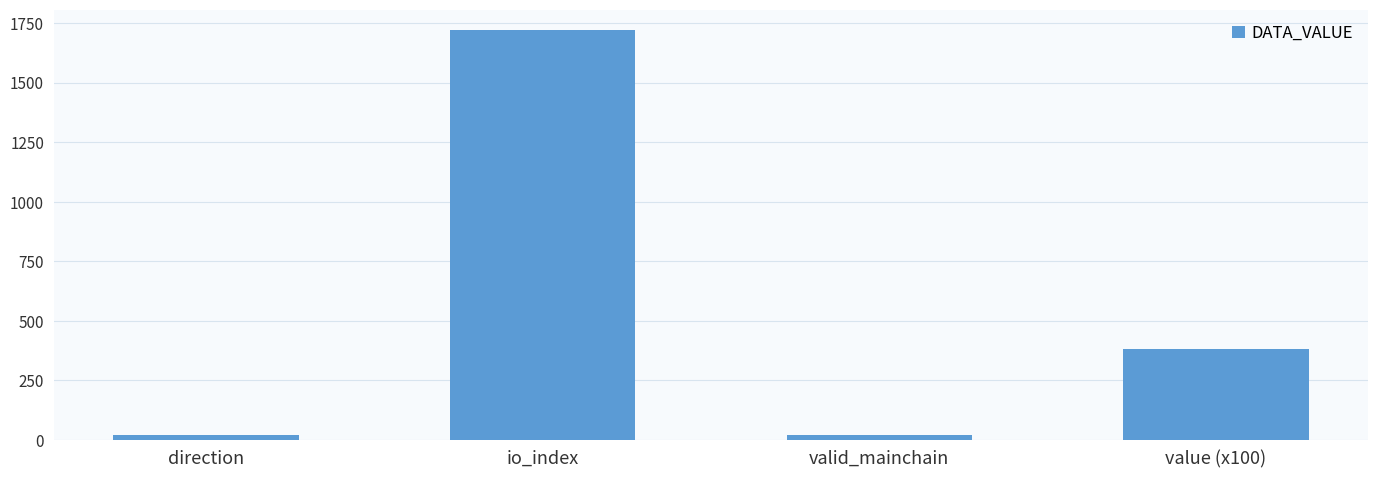

The value at valid_mainchain is 20.0. True or false?

True